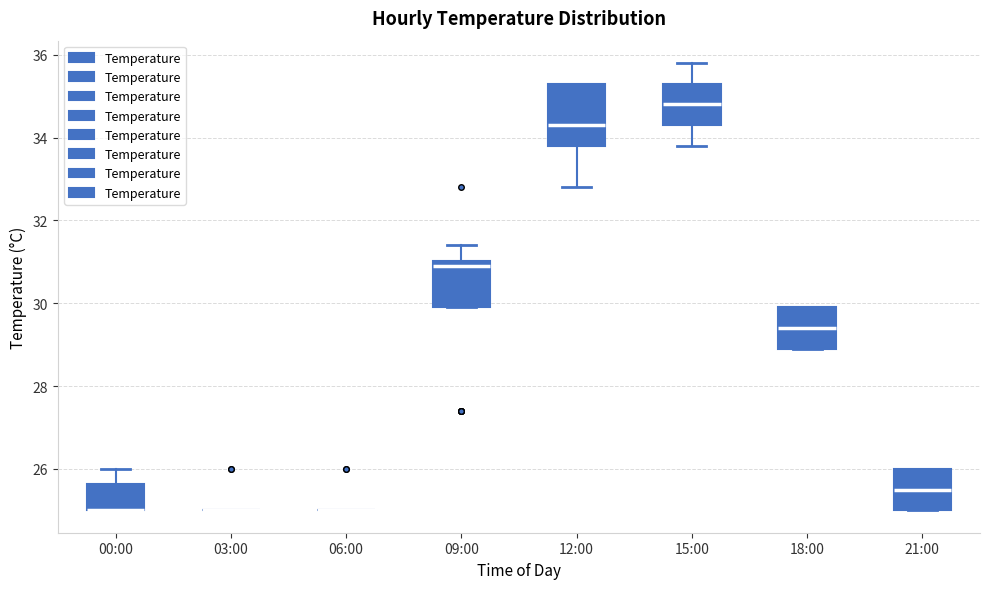

Reading left to right, transcribe this box plot: for each box, give where its median line is, the range the box spans, and where its two whiskers end, as read against the y-axis. The values are not printed on the chart, so give them approximately, as read against the axis.

00:00: median 25.0 (drawn on the box's lower edge), box 25.0 to 25.6, whiskers 25.0 to 26.0
03:00: box collapsed to a line at 25.0, whiskers 25.0 to 25.0
06:00: box collapsed to a line at 25.0, whiskers 25.0 to 25.0
09:00: median 31.0 (just below the box's upper edge), box 30.0 to 31.0, whiskers 30.0 to 31.4
12:00: median 34.4, box 33.8 to 35.4, whiskers 32.8 to 35.4
15:00: median 34.8, box 34.4 to 35.4, whiskers 33.8 to 35.8
18:00: median 29.4, box 29.0 to 30.0, whiskers 29.0 to 30.0
21:00: median 25.6, box 25.0 to 26.0, whiskers 25.0 to 26.0